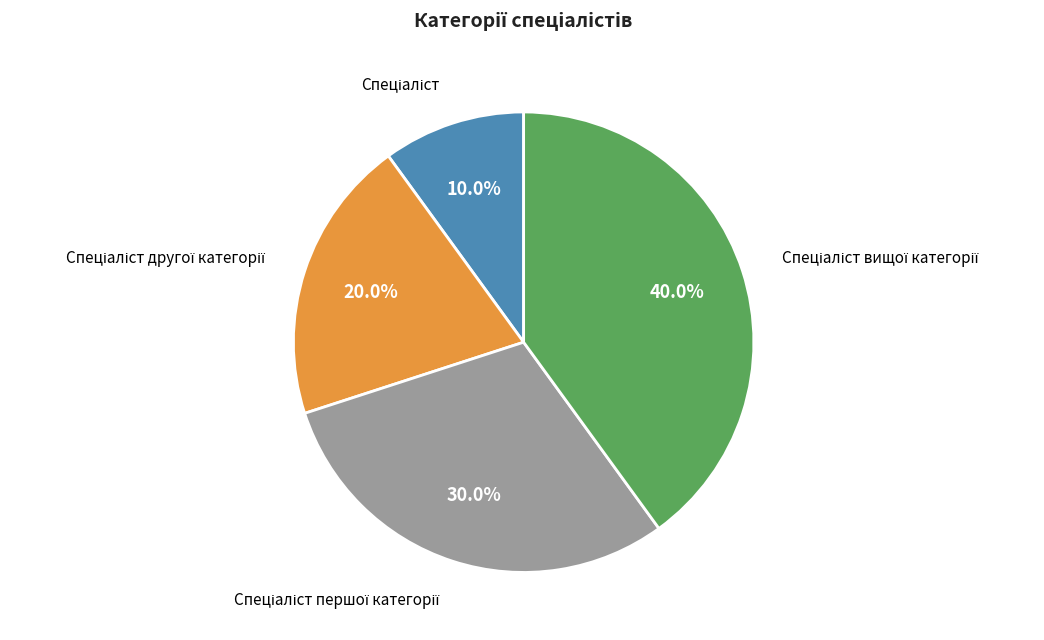

Does any single category account for the majority?

No